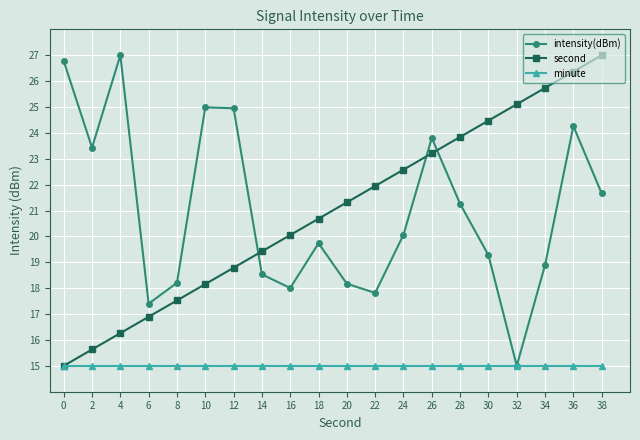

At which category is the sum across all series the highest?

36